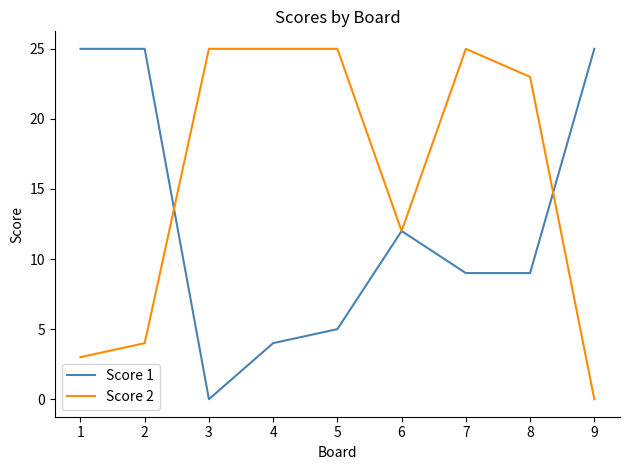

What is the difference between the maximum and second lowest values in the Score 1 series?

21